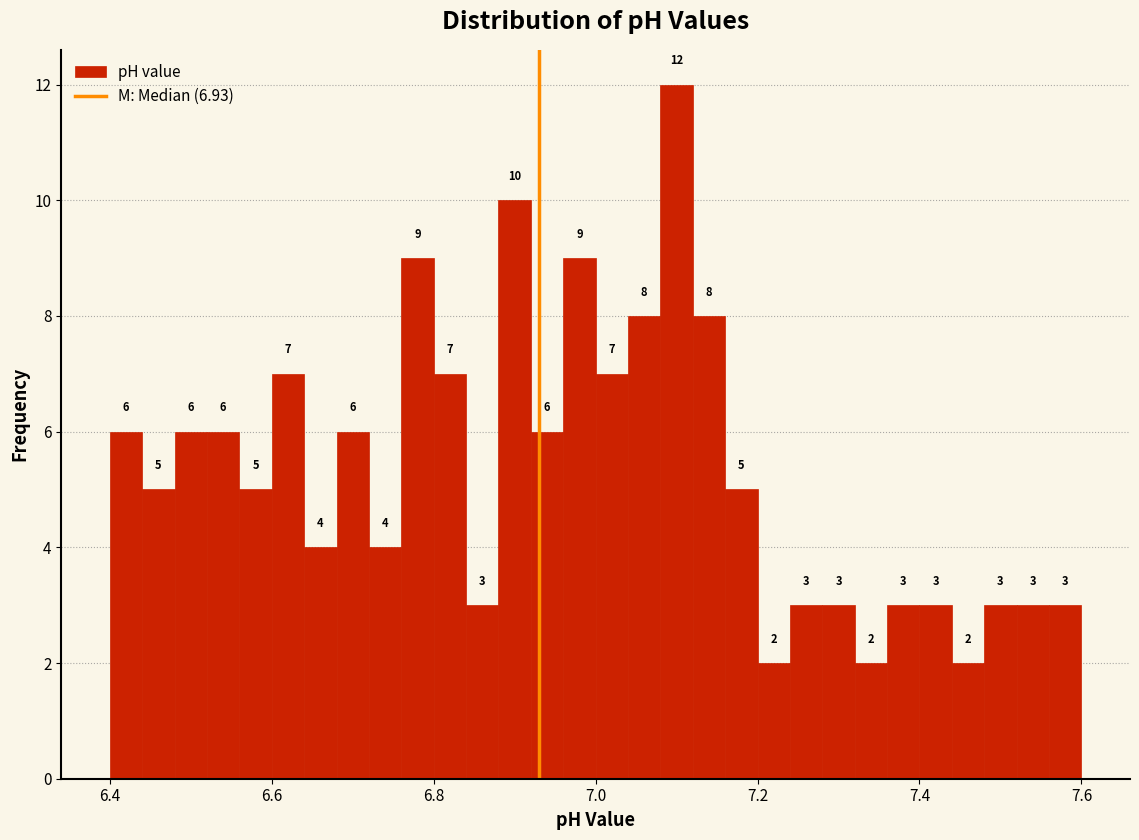

Around what value on the x-axis is the tallest bar? Give the approximate position of its centre, as read against the axis.

7.10